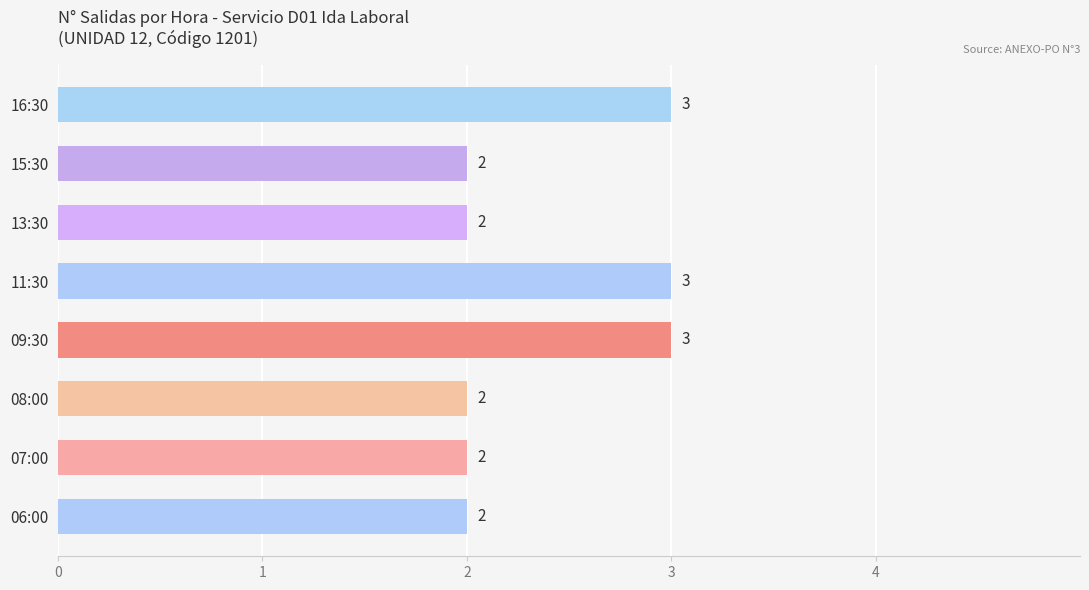

Reading bottom to top, list all the values displayed in this chart.

2	2	2	3	3	2	2	3